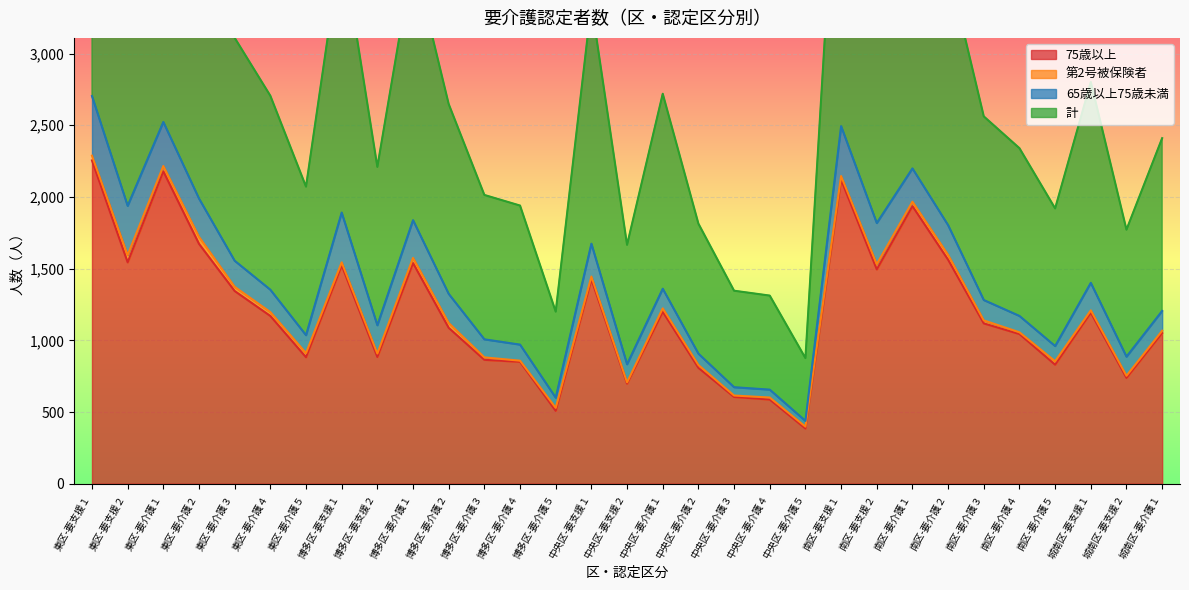

List the labels in order of 75歳以上 value, largest first.

東区-要支援１, 東区-要介護１, 南区-要支援１, 南区-要介護１, 東区-要介護２, 南区-要介護２, 東区-要支援２, 博多区-要介護１, 博多区-要支援１, 南区-要支援２, 中央区-要支援１, 東区-要介護３, 中央区-要介護１, 城南区-要支援１, 東区-要介護４, 南区-要介護３, 博多区-要介護２, 城南区-要介護１, 南区-要介護４, 博多区-要支援２, 東区-要介護５, 博多区-要介護３, 博多区-要介護４, 南区-要介護５, 中央区-要介護２, 城南区-要支援２, 中央区-要支援２, 中央区-要介護３, 中央区-要介護４, 博多区-要介護５, 中央区-要介護５